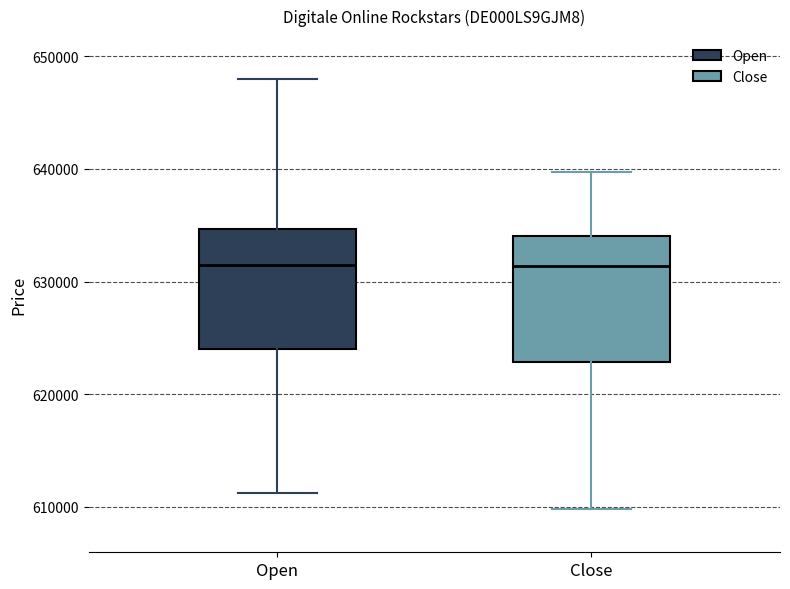

Reading left to right, transcribe this box plot: for each box, give where its median line is, the range the box spans, and where its two whiskers end, as read against the y-axis. The values are not printed on the chart, so give them approximately, as read against the axis.

Open: median 632000, box 624000 to 635000, whiskers 611000 to 648000
Close: median 631000, box 623000 to 634000, whiskers 610000 to 640000